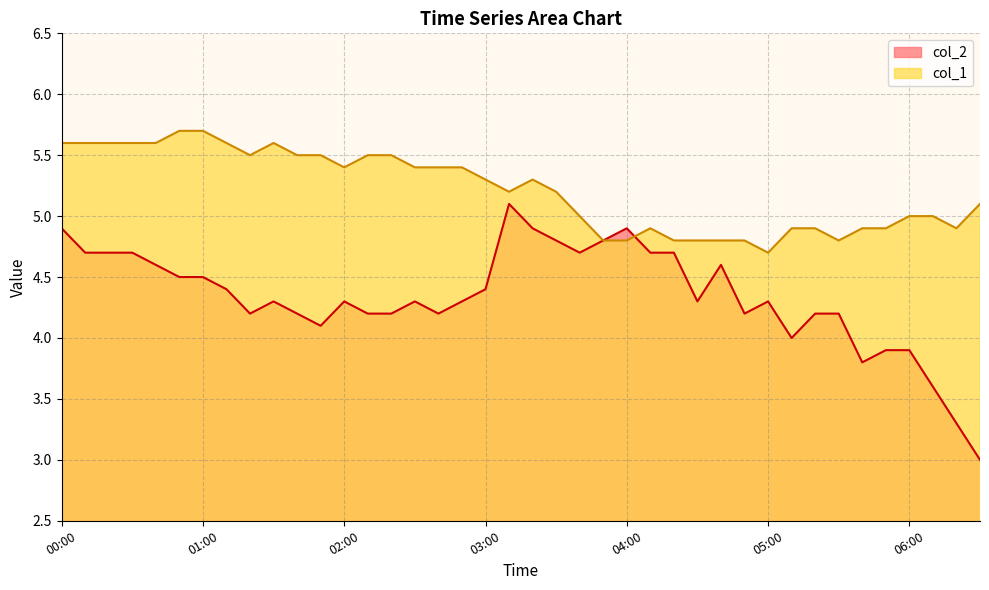

Is it true that col_1 equals 5.5 at 02:10?

True